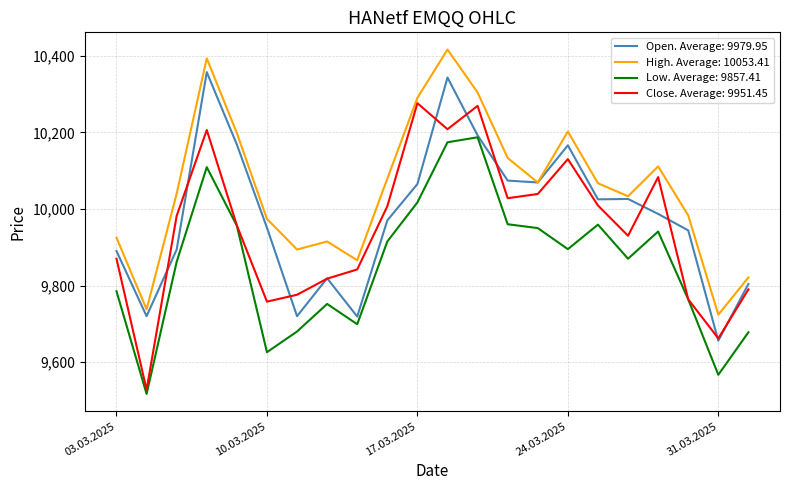

How many series are shown in this chart?

4